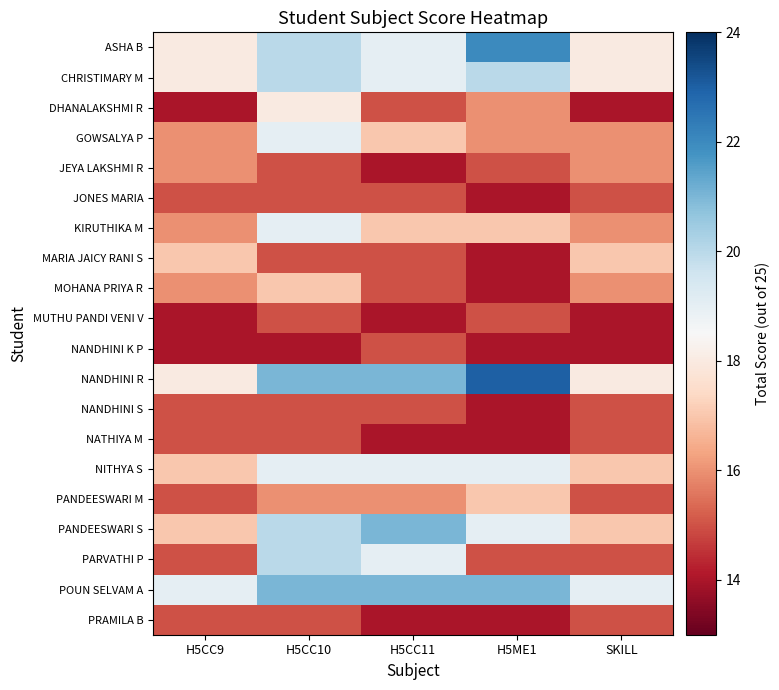

Rank the series at H5CC11 from highest to lowest value.

NANDHINI R, PANDEESWARI S, POUN SELVAM A, ASHA B, CHRISTIMARY M, NITHYA S, PARVATHI P, GOWSALYA P, KIRUTHIKA M, PANDEESWARI M, DHANALAKSHMI R, JONES MARIA, MARIA JAICY RANI S, MOHANA PRIYA R, NANDHINI K P, NANDHINI S, JEYA LAKSHMI R, MUTHU PANDI VENI V, NATHIYA M, PRAMILA B